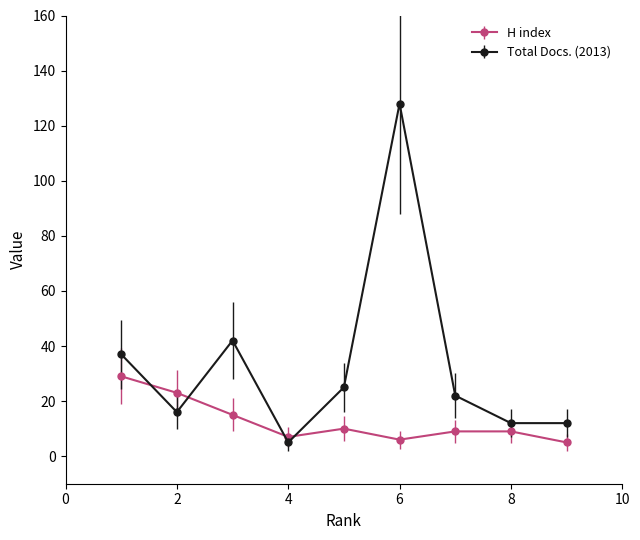

In Total Docs. (2013), how many points are higher than both neighbors (excluding endpoints)?

2